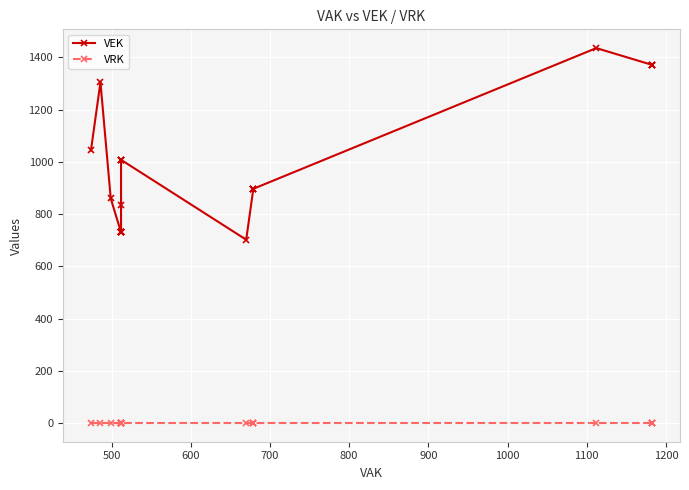

The VEK series shows 589 at 26. True or false?

False